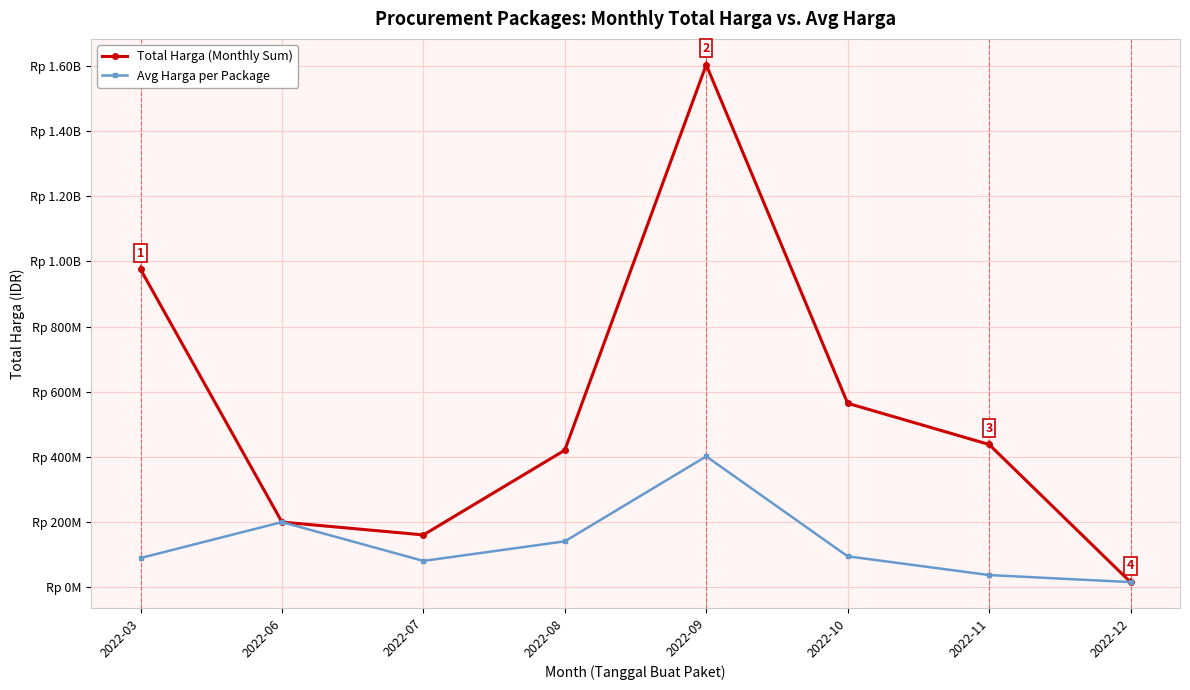

Is this an area chart (filled region under the line)?

No